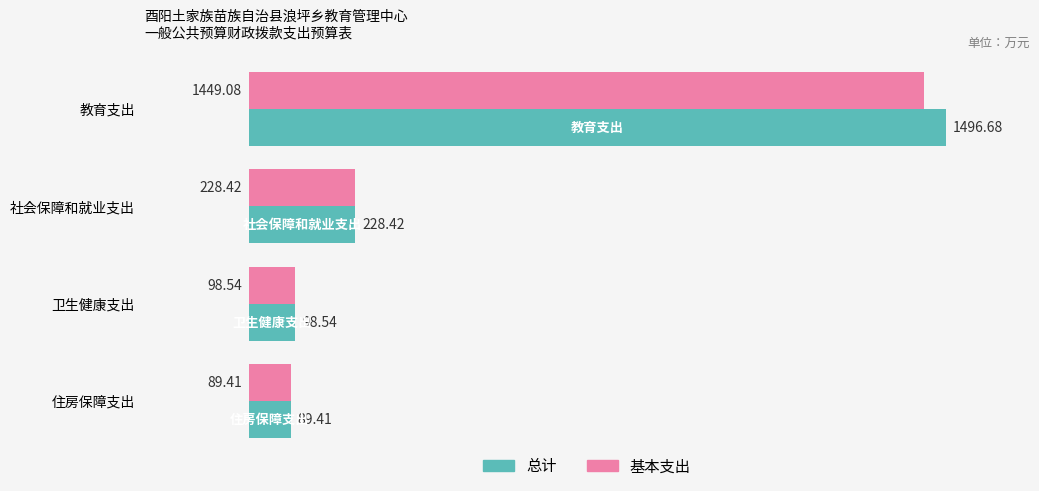

Which category has the highest value in the 基本支出 series?

教育支出